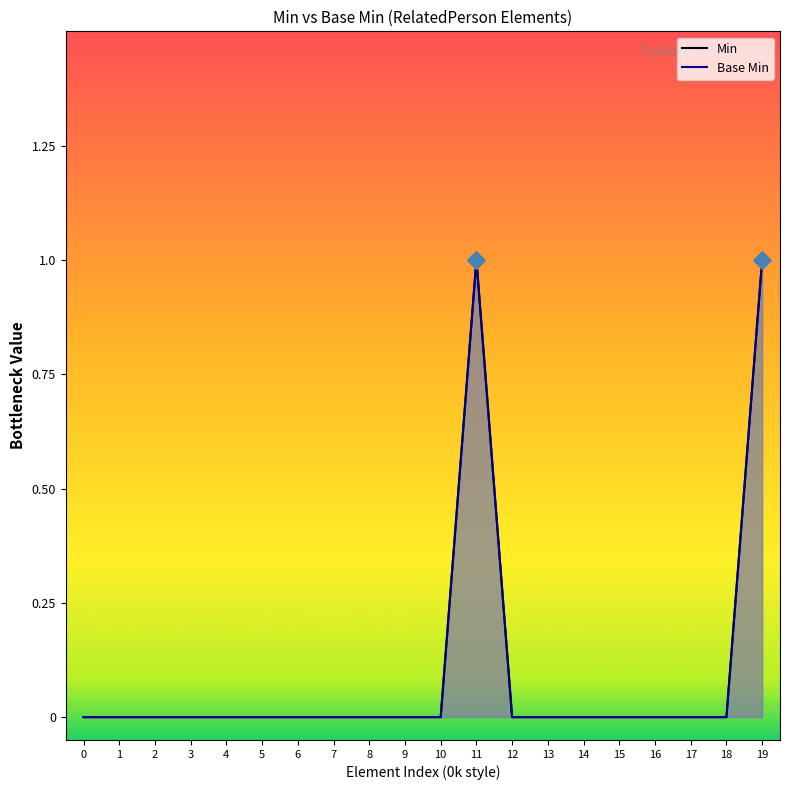

Is the value of Min at 3 greater than the value of Base Min at 8?

No